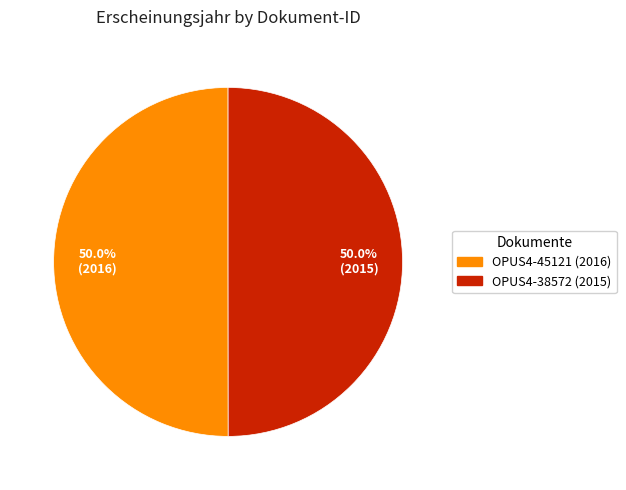

Is the sum of OPUS4-45121 (2016) and OPUS4-38572 (2015) greater than half?

Yes